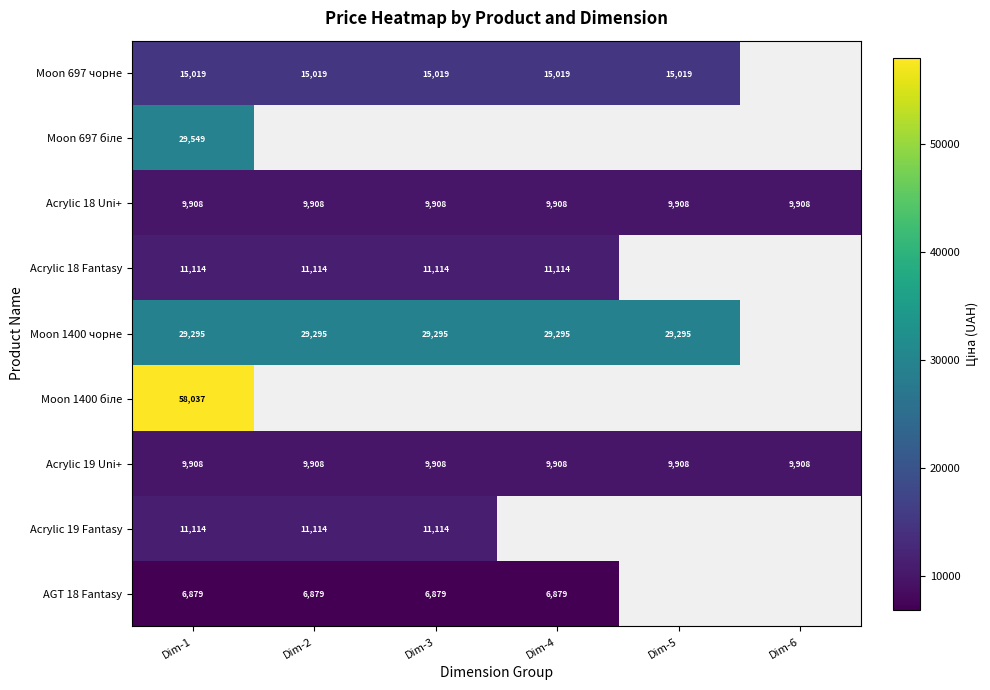

The Acrylic 19 Fantasy series shows 11114.0 at Dim-2. True or false?

True